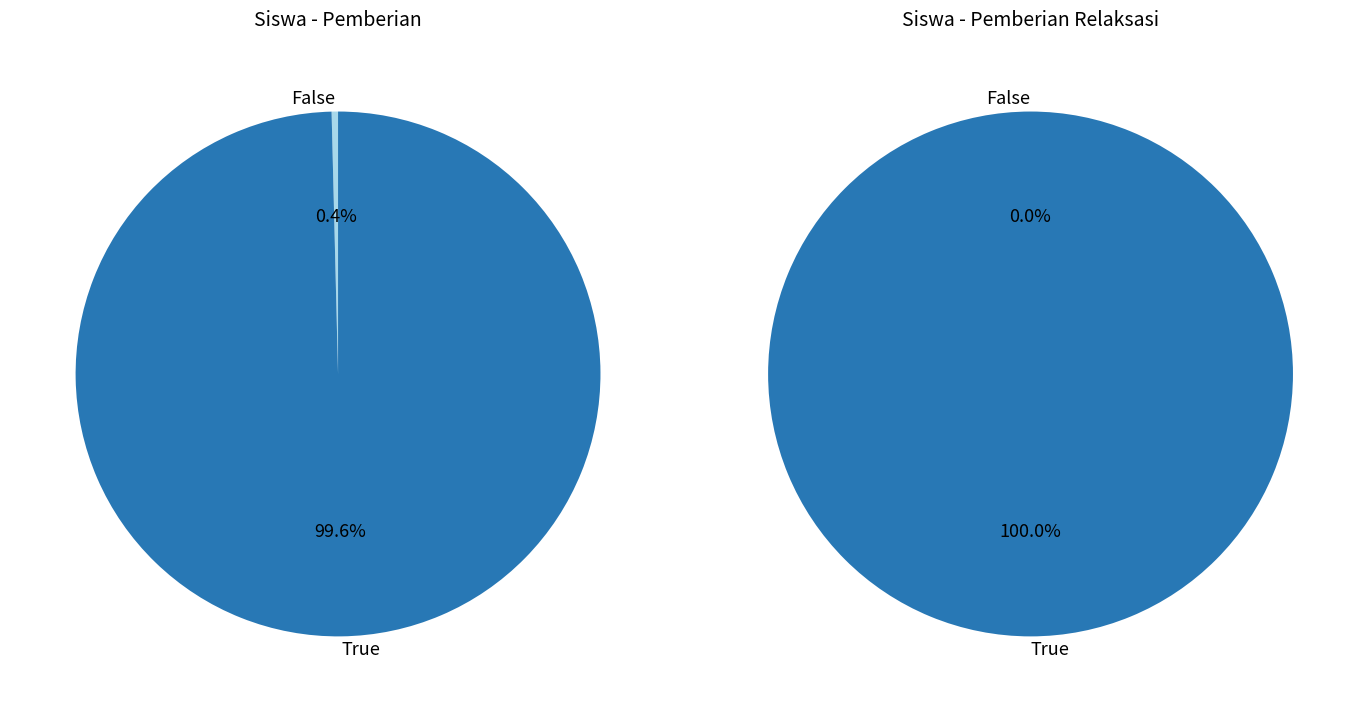

Does 2 represent more than half of the total?

No